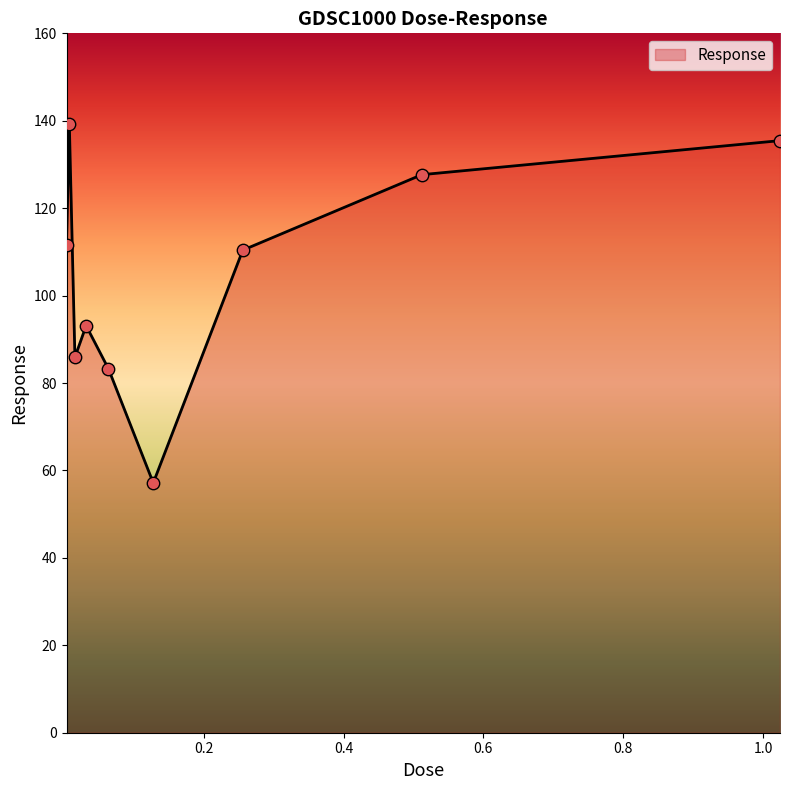

What is the smallest value displayed?

57.1